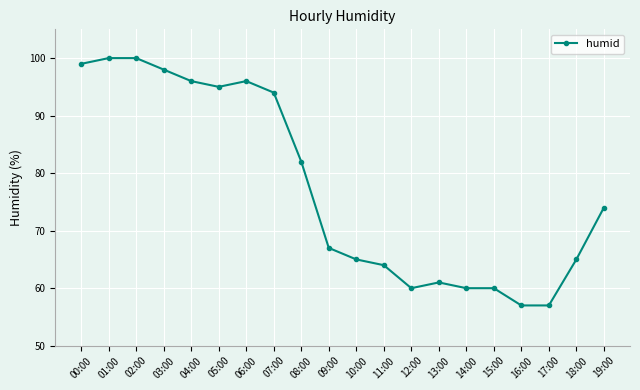

Reading right to left, list all the values displayed in this chart.

74	65	57	57	60	60	61	60	64	65	67	82	94	96	95	96	98	100	100	99